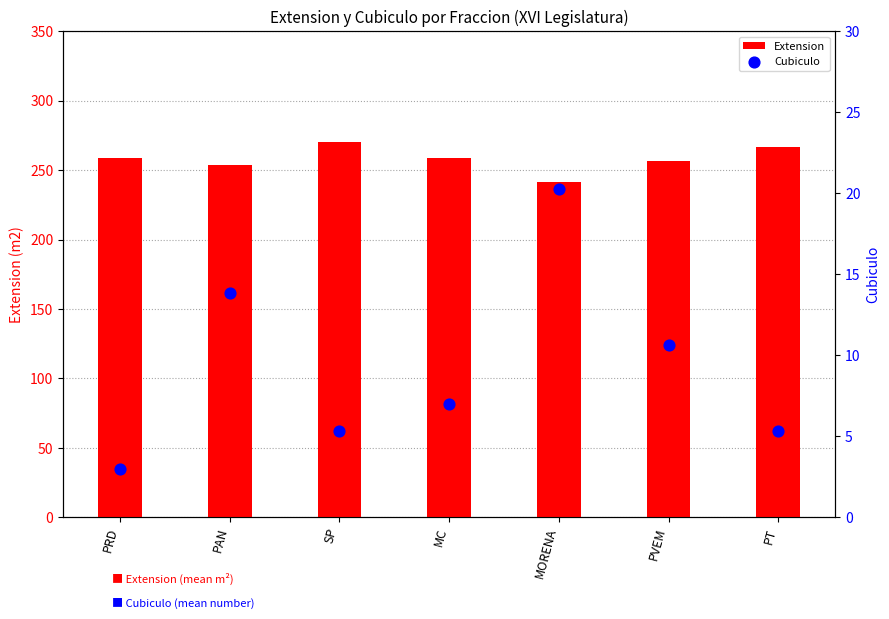

Which series has the largest total across all categories?

Extension